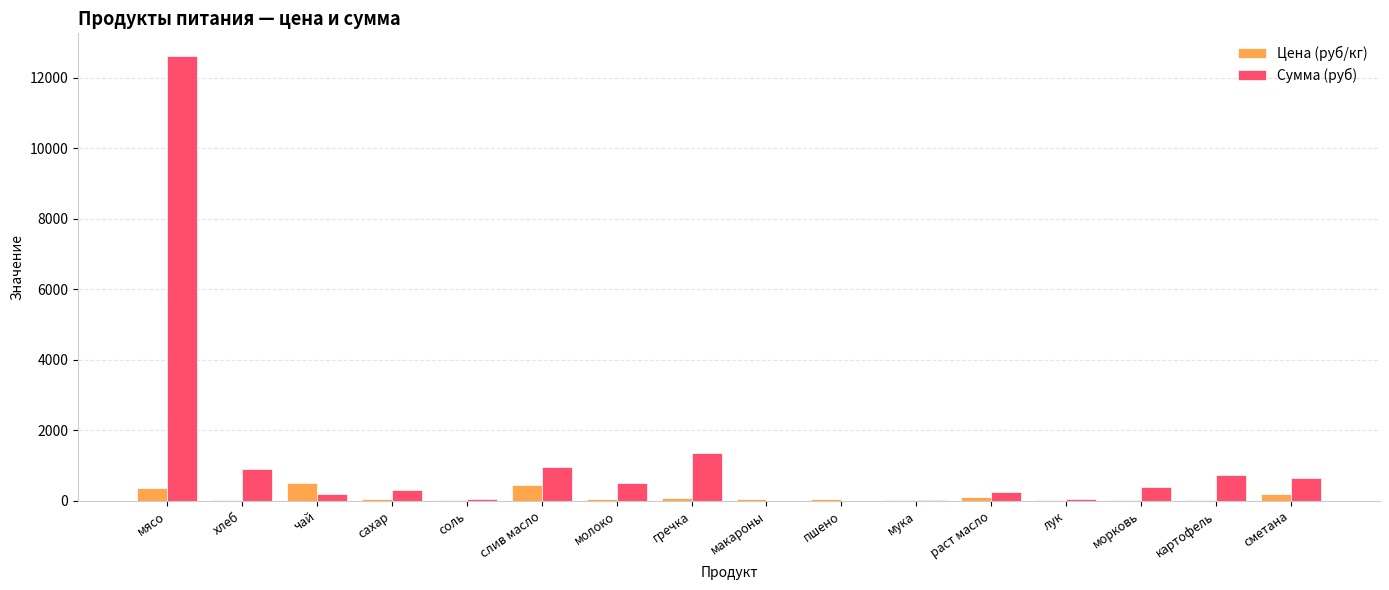

What is the maximum value shown in the chart?

12635.0